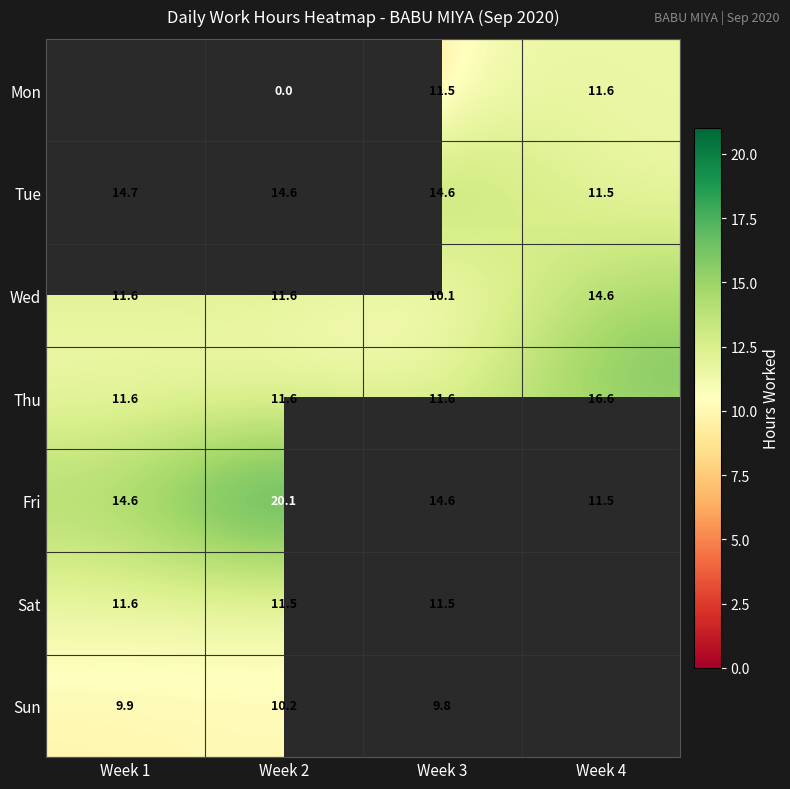

Is the value of Sat at Week 1 greater than the value of Sun at Week 2?

Yes